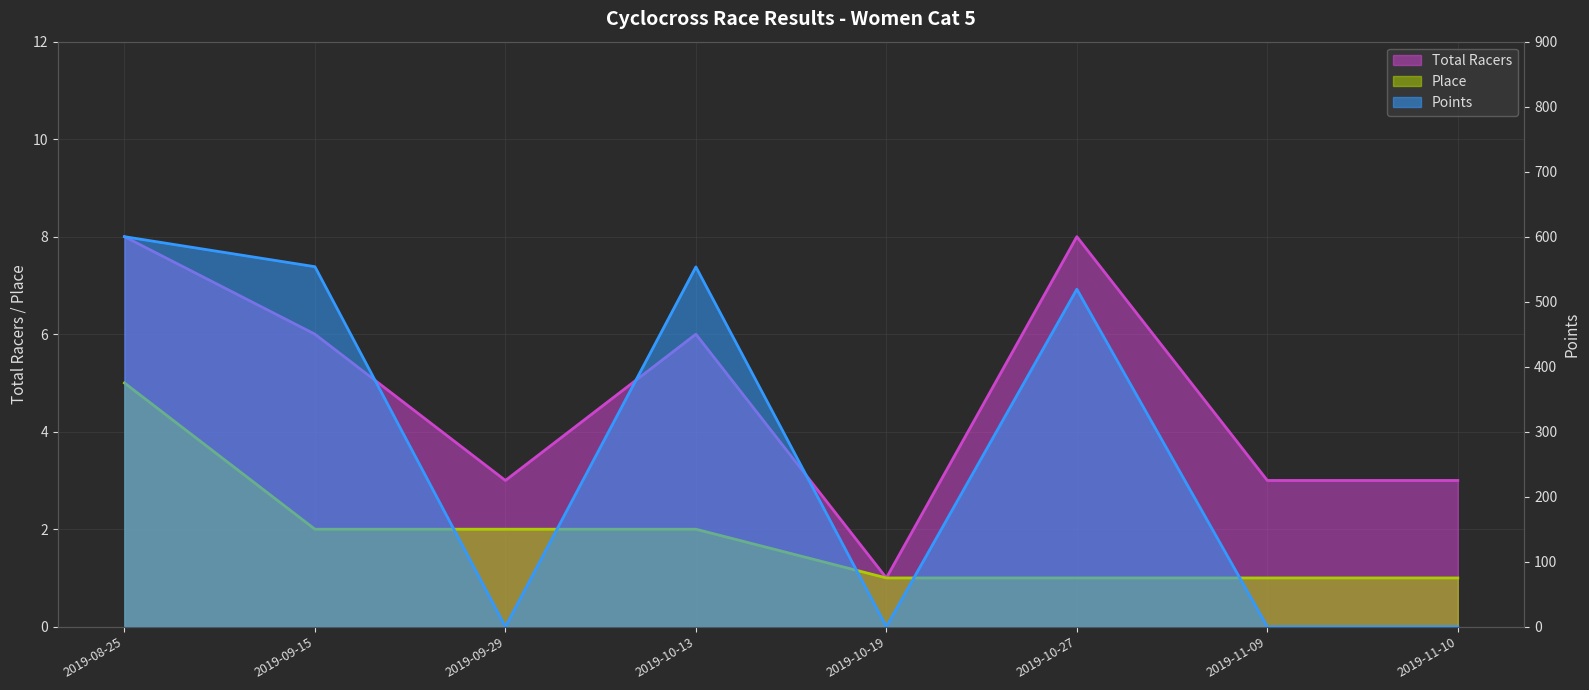

True or false: Total Racers has more than 0 interior local peaks.

True